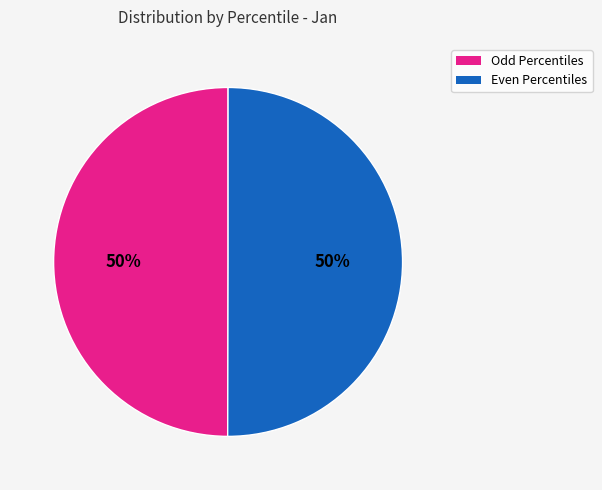

To the nearest percent, what is the average slice percentage?

50%